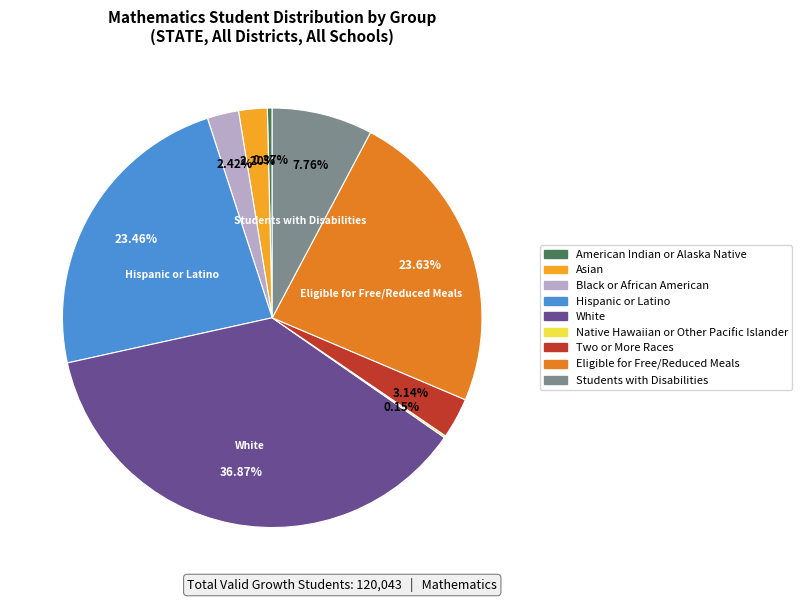

To the nearest percent, what is the difference between the Asian and Hispanic or Latino slice percentages?

21%